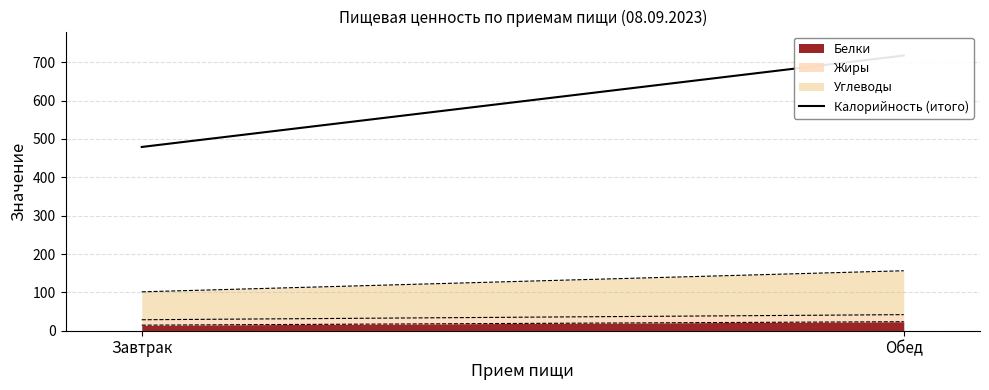

Reading left to right, transcribe all the data shown in this chart.

Завтрак=479.1	Обед=717.5